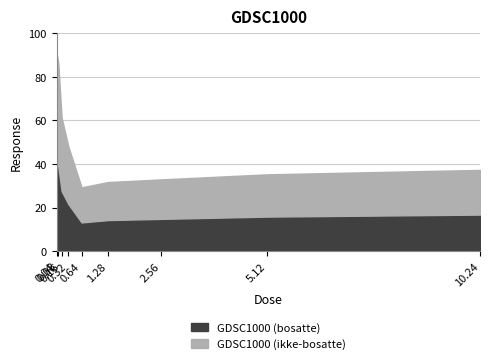

Does the chart display data point markers on the line(s)?

No